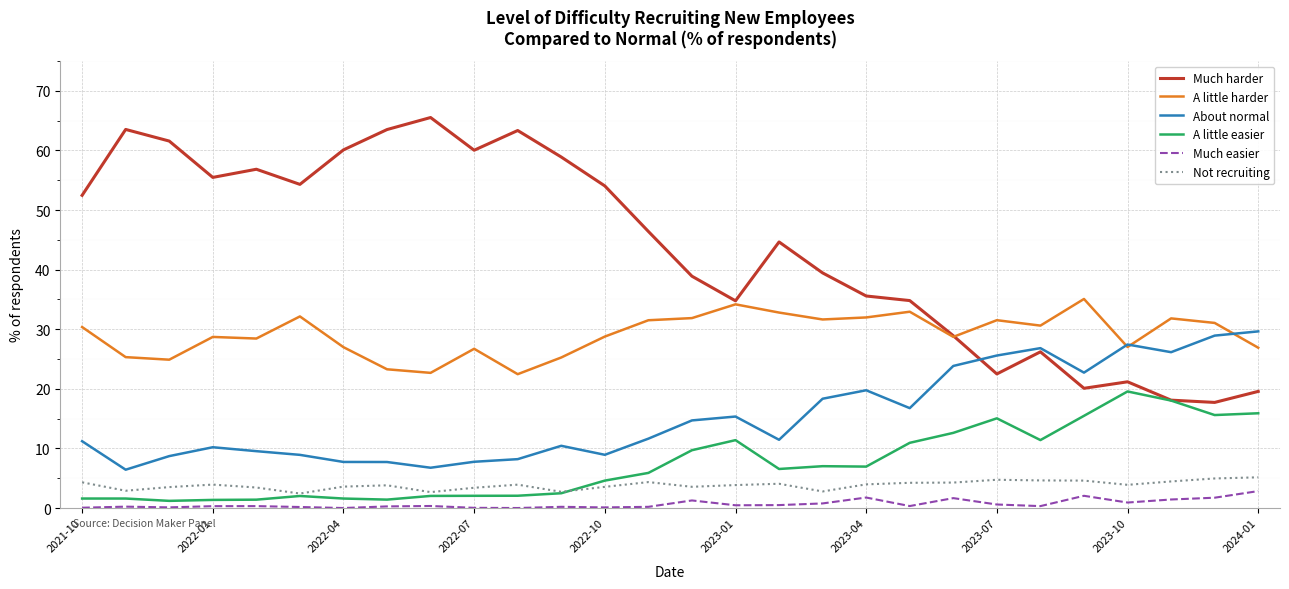

What is the minimum value for Much harder?

17.7